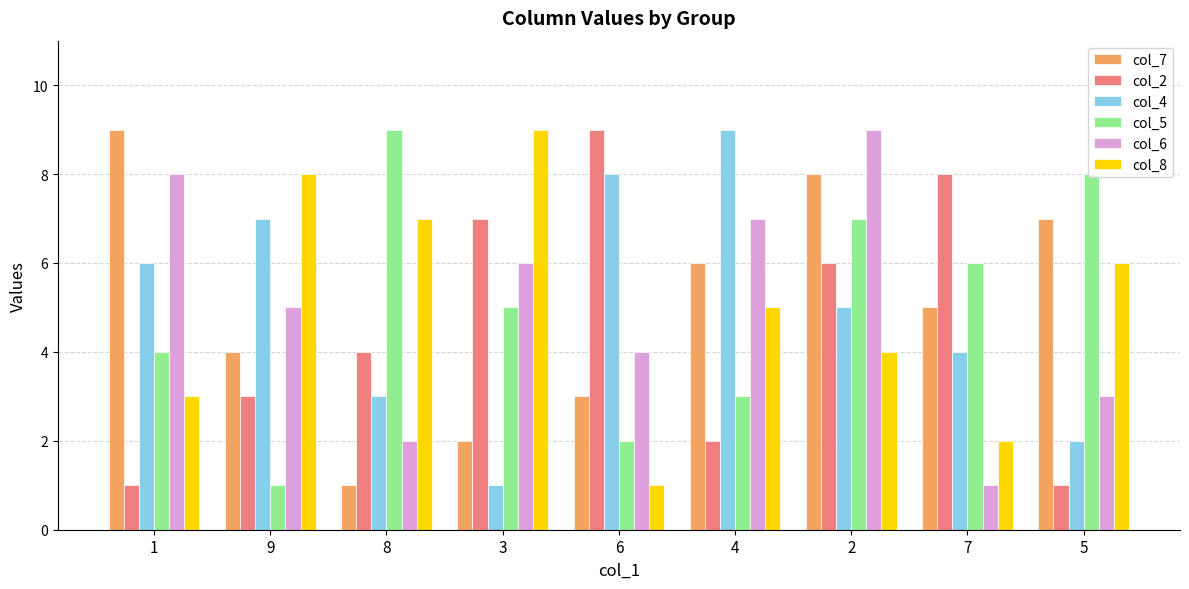

Does the chart contain any negative values?

No